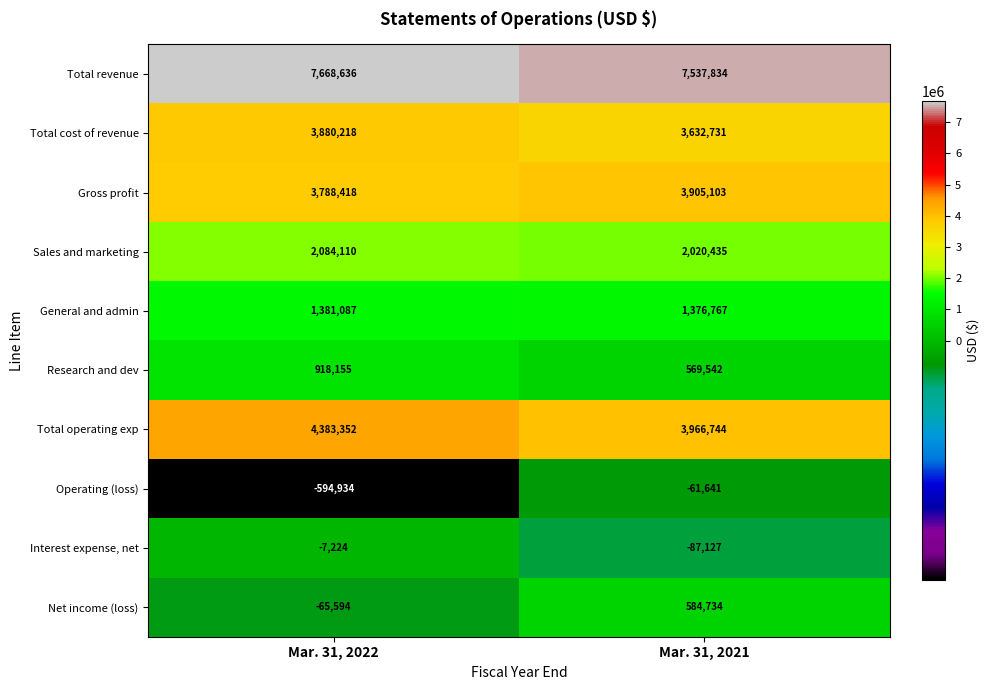

True or false: Total revenue has a value of 7537834 at Mar. 31, 2021.

True